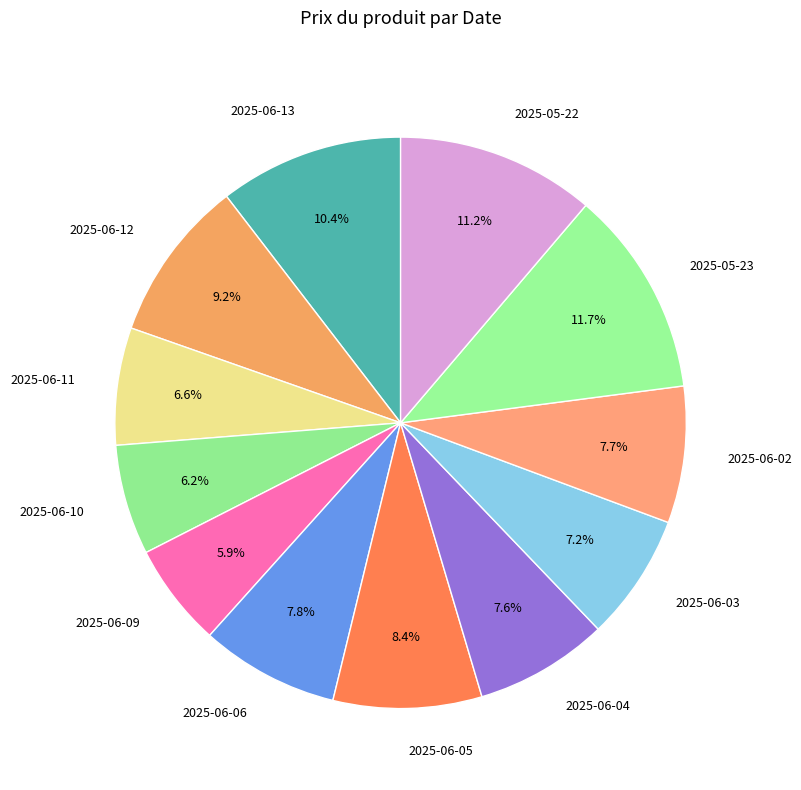

Does any single category account for the majority?

No